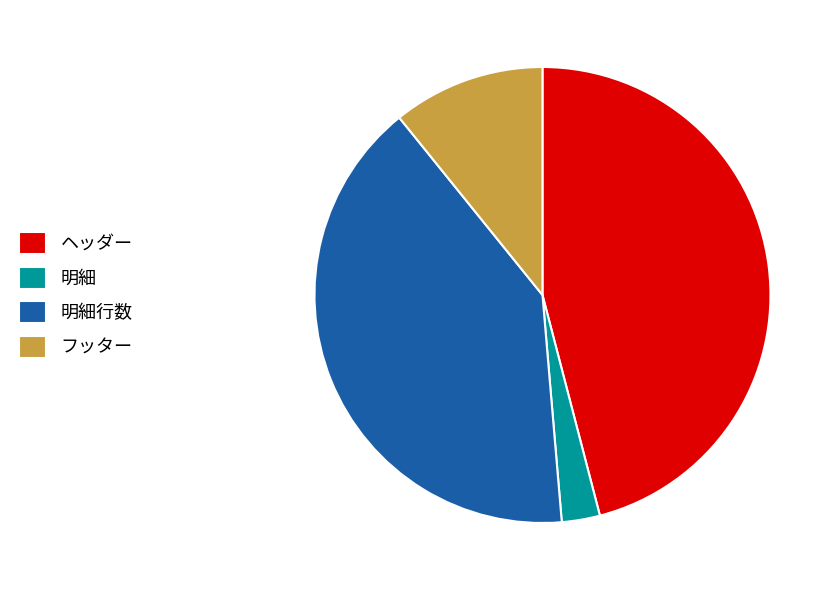

The 明細行数 slice represents 52% of the pie. True or false?

False